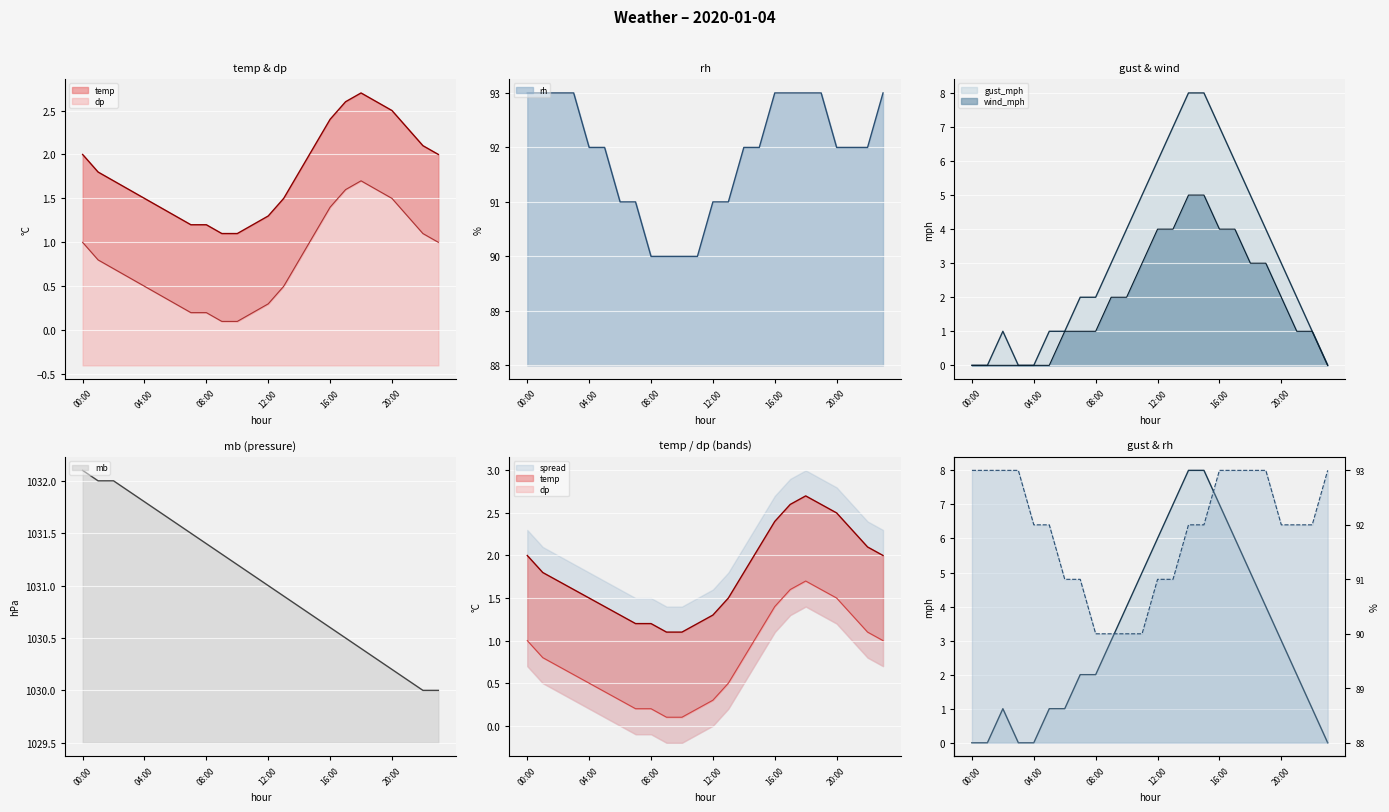

Which has a higher value, 16:00 or 23:00?

16:00